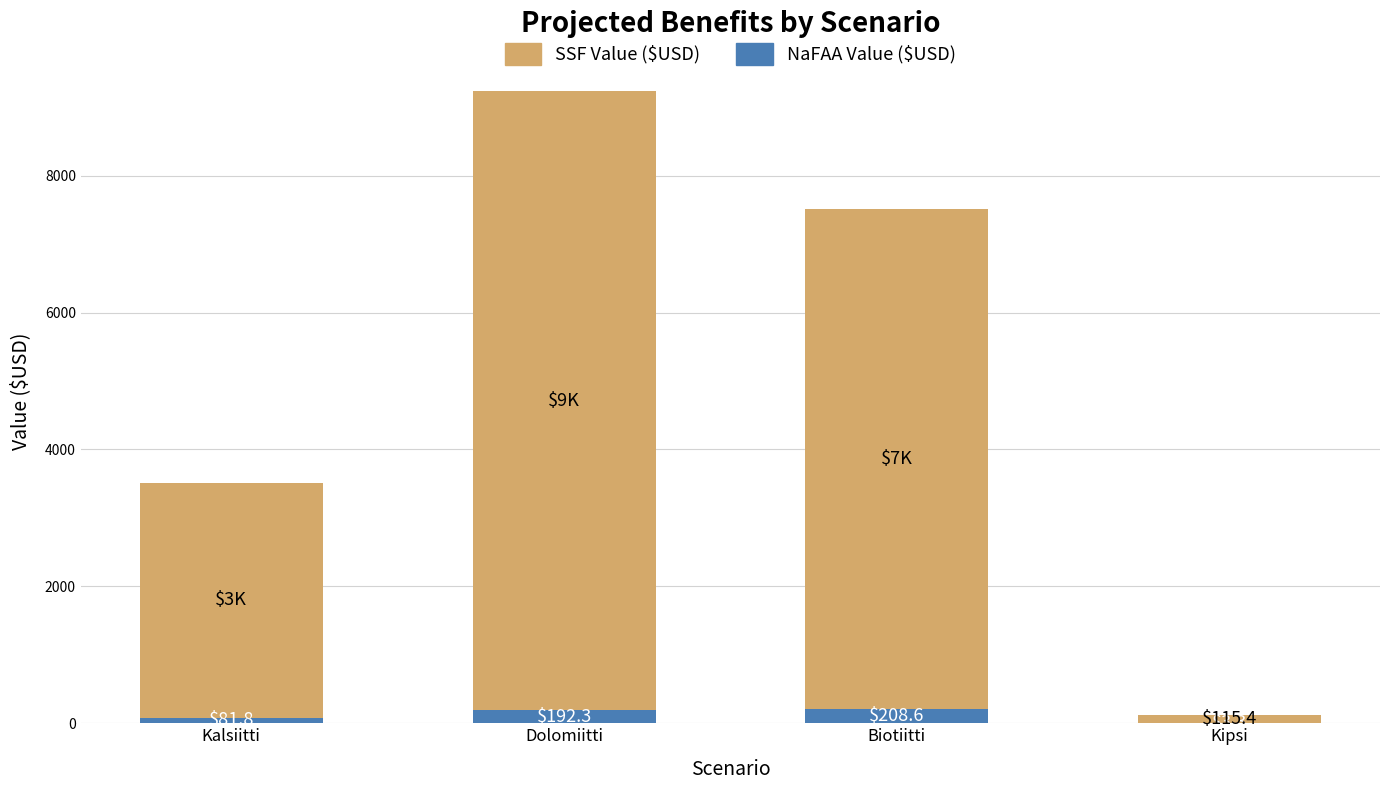

At which category is the sum across all series the highest?

Dolomiitti